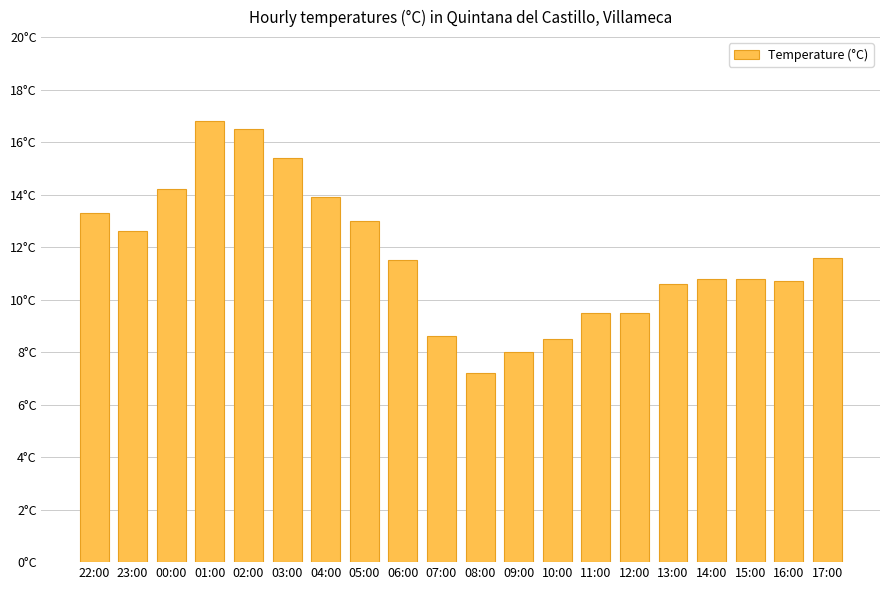

The value at 22:00 is 8.0. True or false?

False